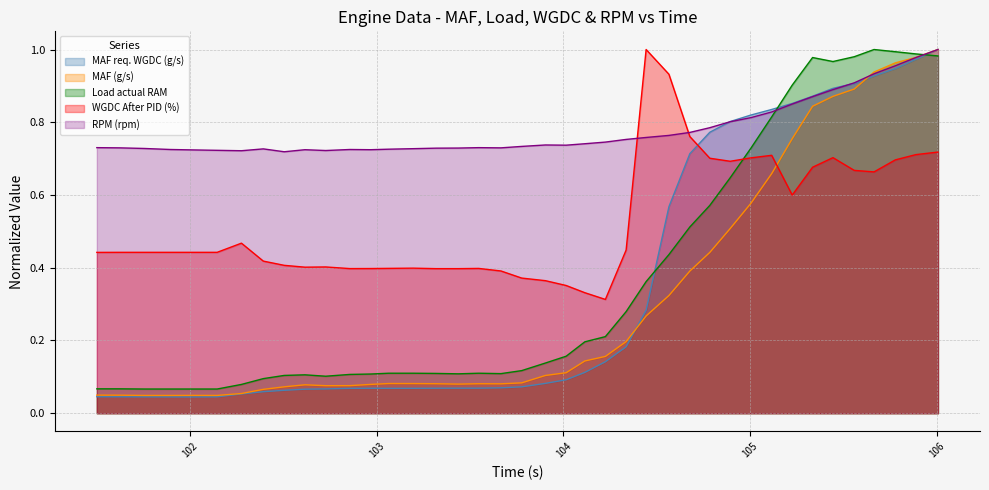

Reading left to right, list all the values displayed in this chart.

MAF req. WGDC (g/s): 101.503=0.0	101.625=0.0	101.757=0.0	101.897=0.0	102.017=0.0	102.147=0.0	102.277=0.1	102.394=0.1	102.506=0.1	102.617=0.1	102.728=0.1	102.857=0.1	102.969=0.1	103.065=0.1	103.196=0.1	103.318=0.1	103.438=0.1	103.547=0.1	103.666=0.1	103.777=0.1	103.904=0.1	104.015=0.1	104.115=0.1	104.225=0.1	104.336=0.2	104.443=0.3	104.565=0.6	104.677=0.7	104.784=0.8	104.893=0.8	105.004=0.8	105.115=0.8	105.225=0.9	105.334=0.9	105.443=0.9	105.557=0.9	105.663=0.9	105.777=0.9	105.887=1.0	106.005=1.0
MAF (g/s): 101.503=0.0	101.625=0.0	101.757=0.0	101.897=0.0	102.017=0.0	102.147=0.0	102.277=0.1	102.394=0.1	102.506=0.1	102.617=0.1	102.728=0.1	102.857=0.1	102.969=0.1	103.065=0.1	103.196=0.1	103.318=0.1	103.438=0.1	103.547=0.1	103.666=0.1	103.777=0.1	103.904=0.1	104.015=0.1	104.115=0.1	104.225=0.2	104.336=0.2	104.443=0.3	104.565=0.3	104.677=0.4	104.784=0.4	104.893=0.5	105.004=0.6	105.115=0.7	105.225=0.8	105.334=0.8	105.443=0.9	105.557=0.9	105.663=0.9	105.777=1.0	105.887=1.0	106.005=1.0
Load actual RAM: 101.503=0.1	101.625=0.1	101.757=0.1	101.897=0.1	102.017=0.1	102.147=0.1	102.277=0.1	102.394=0.1	102.506=0.1	102.617=0.1	102.728=0.1	102.857=0.1	102.969=0.1	103.065=0.1	103.196=0.1	103.318=0.1	103.438=0.1	103.547=0.1	103.666=0.1	103.777=0.1	103.904=0.1	104.015=0.2	104.115=0.2	104.225=0.2	104.336=0.3	104.443=0.4	104.565=0.4	104.677=0.5	104.784=0.6	104.893=0.6	105.004=0.7	105.115=0.8	105.225=0.9	105.334=1.0	105.443=1.0	105.557=1.0	105.663=1.0	105.777=1.0	105.887=1.0	106.005=1.0
WGDC After PID (%): 101.503=0.4	101.625=0.4	101.757=0.4	101.897=0.4	102.017=0.4	102.147=0.4	102.277=0.5	102.394=0.4	102.506=0.4	102.617=0.4	102.728=0.4	102.857=0.4	102.969=0.4	103.065=0.4	103.196=0.4	103.318=0.4	103.438=0.4	103.547=0.4	103.666=0.4	103.777=0.4	103.904=0.4	104.015=0.4	104.115=0.3	104.225=0.3	104.336=0.4	104.443=1.0	104.565=0.9	104.677=0.8	104.784=0.7	104.893=0.7	105.004=0.7	105.115=0.7	105.225=0.6	105.334=0.7	105.443=0.7	105.557=0.7	105.663=0.7	105.777=0.7	105.887=0.7	106.005=0.7
RPM (rpm): 101.503=0.7	101.625=0.7	101.757=0.7	101.897=0.7	102.017=0.7	102.147=0.7	102.277=0.7	102.394=0.7	102.506=0.7	102.617=0.7	102.728=0.7	102.857=0.7	102.969=0.7	103.065=0.7	103.196=0.7	103.318=0.7	103.438=0.7	103.547=0.7	103.666=0.7	103.777=0.7	103.904=0.7	104.015=0.7	104.115=0.7	104.225=0.7	104.336=0.8	104.443=0.8	104.565=0.8	104.677=0.8	104.784=0.8	104.893=0.8	105.004=0.8	105.115=0.8	105.225=0.9	105.334=0.9	105.443=0.9	105.557=0.9	105.663=0.9	105.777=1.0	105.887=1.0	106.005=1.0